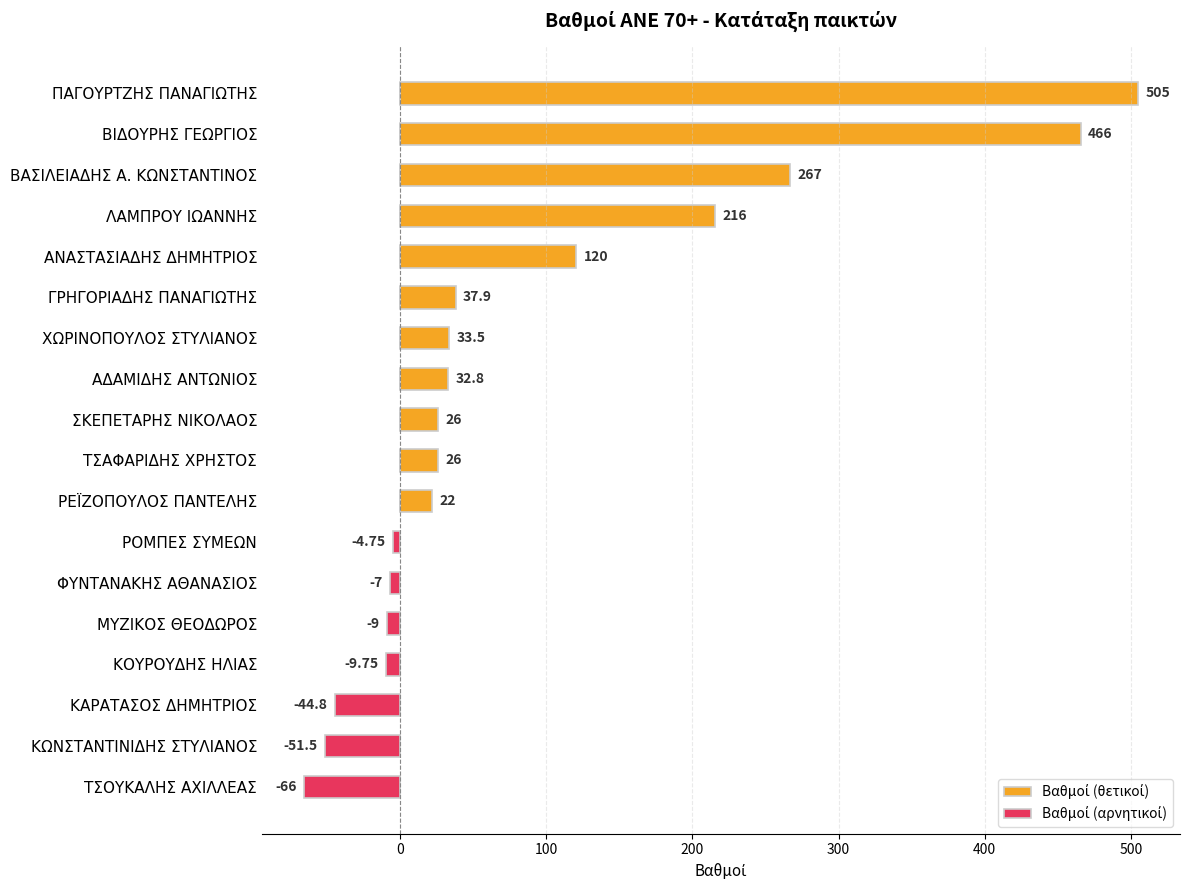

What is the minimum value for Βαθμοί (αρνητικοί)?

-66.0